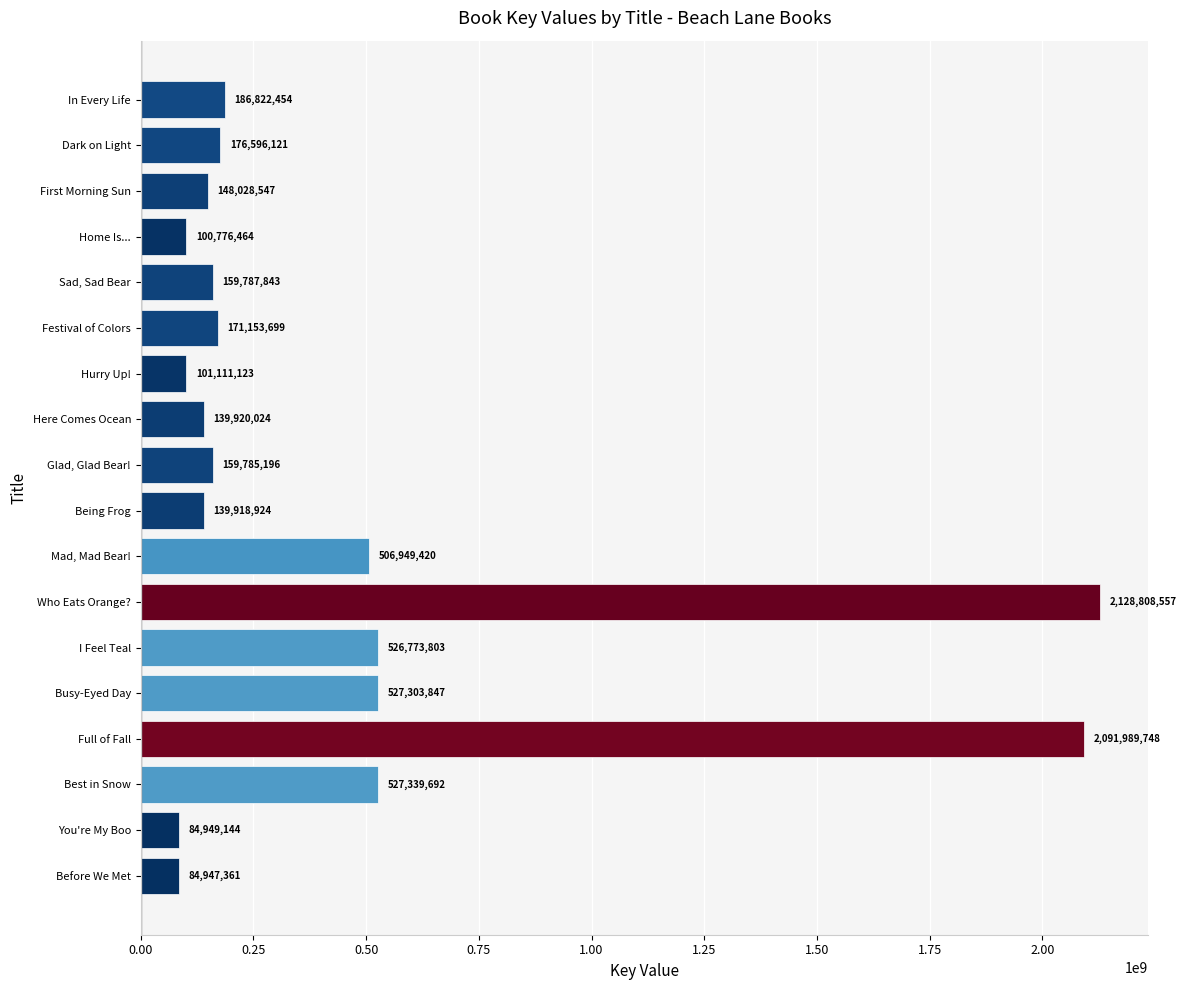

Which label corresponds to the smallest value in the chart?

Before We Met